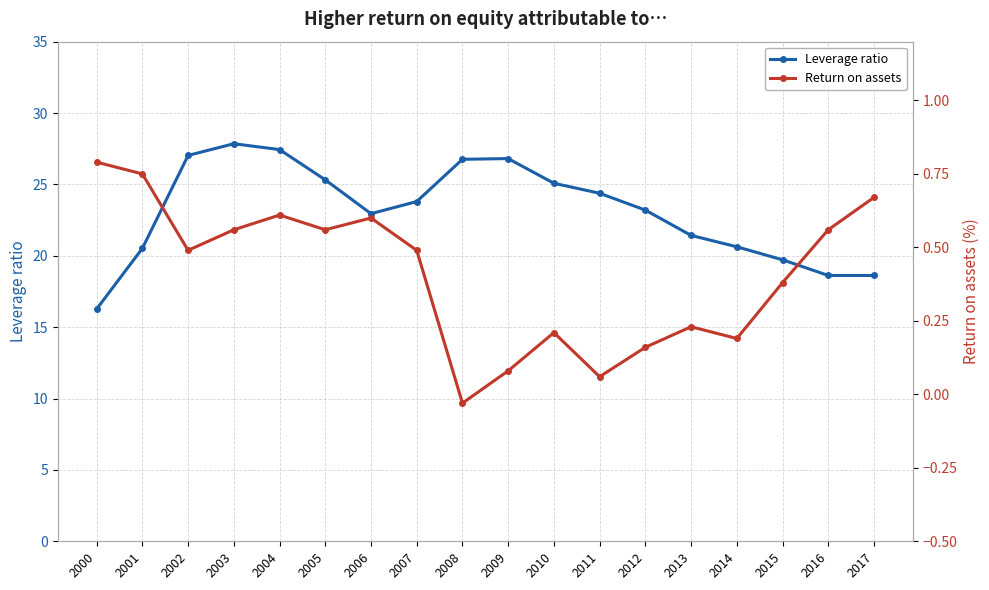

What is the difference between the maximum and minimum values in the Leverage ratio series?

11.6